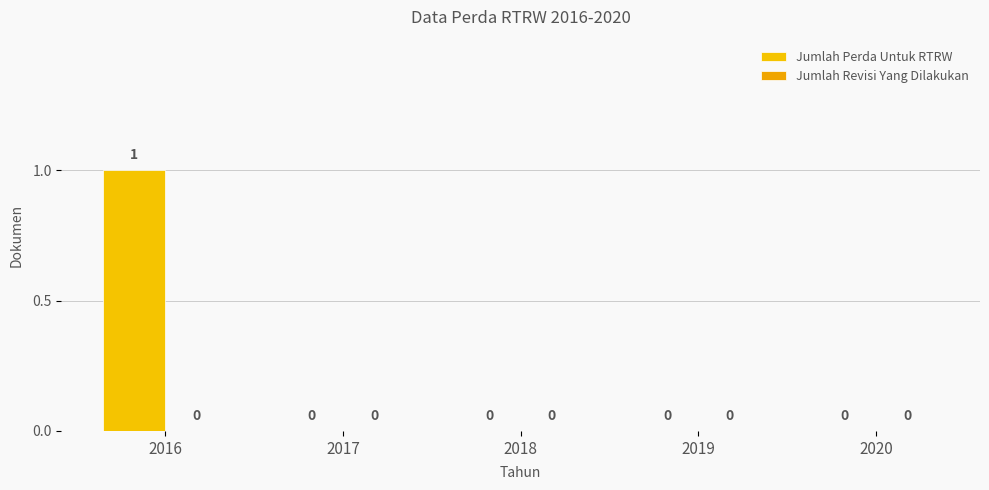

How many categories are shown in the chart?

5